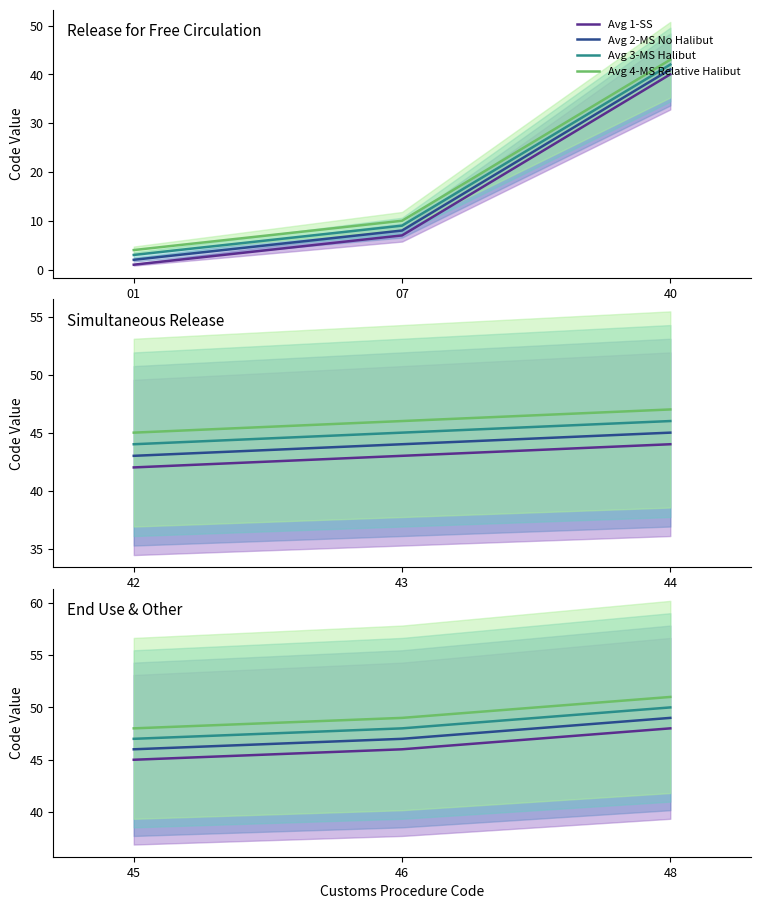

At how many categories does at least one series exceed 50?

1